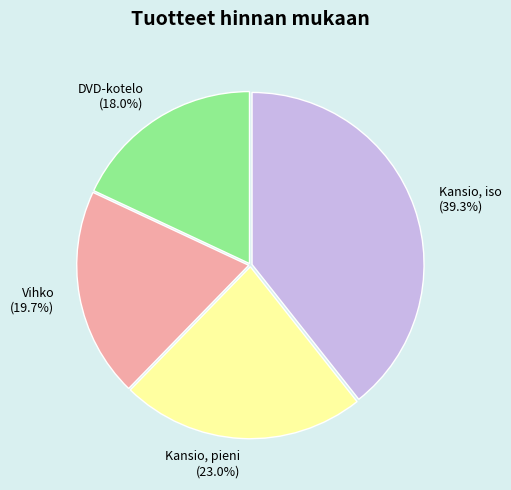

To the nearest percent, what is the difference between the Kansio, pieni and Vihko slice percentages?

3%